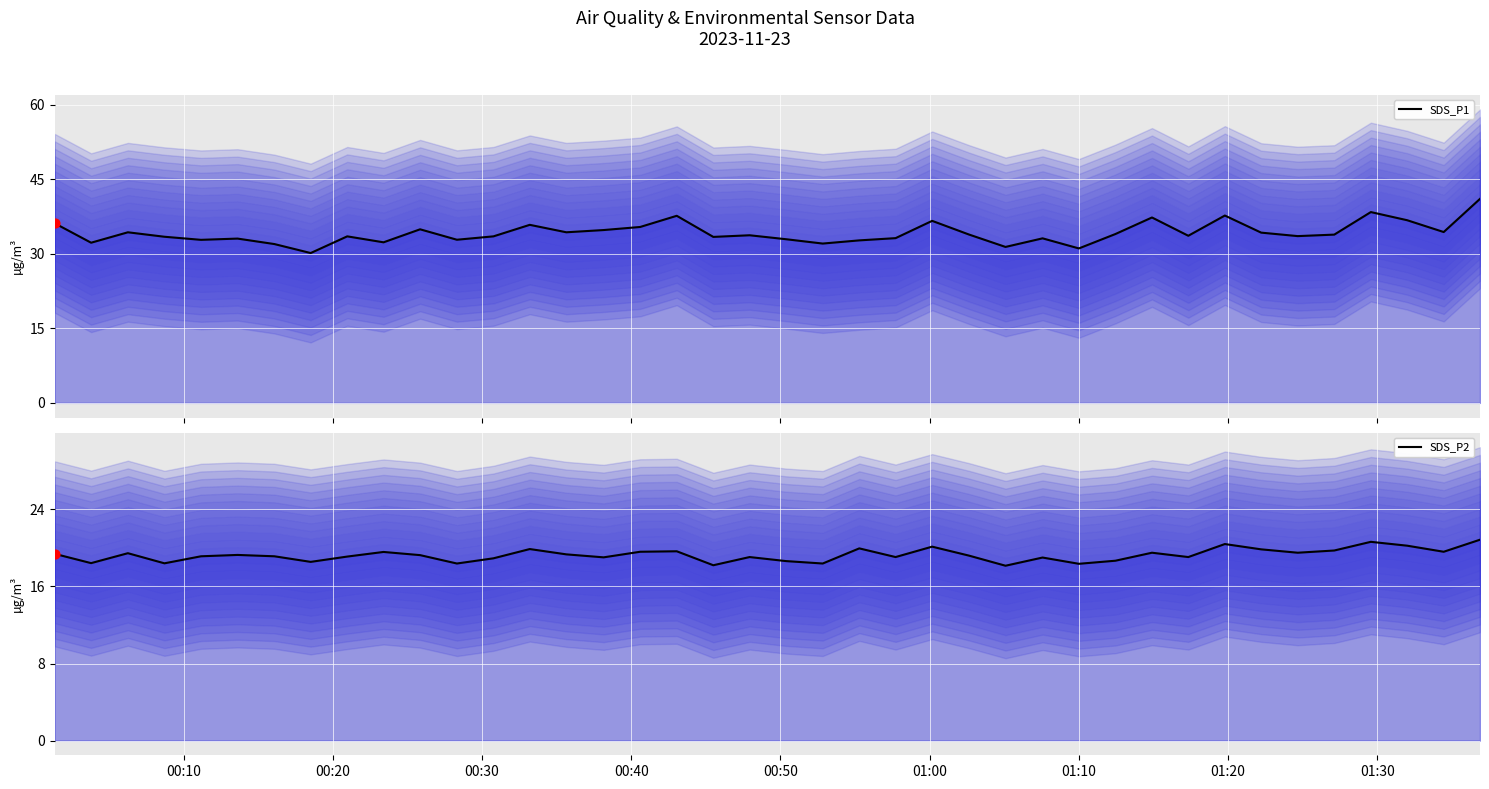

Is the value of SDS_P1 at 16 greater than the value of SDS_P2 at 11?

Yes